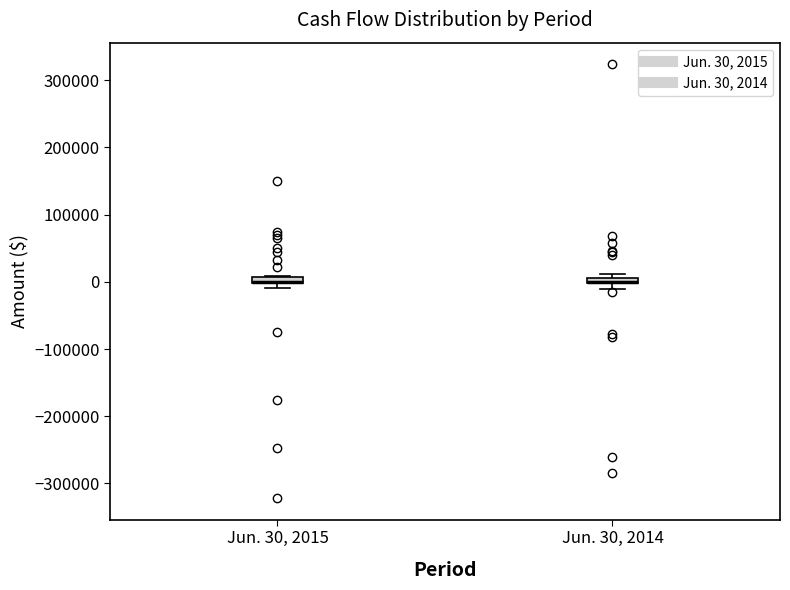

Where is the upper edge of the box for Jun. 30, 2014 on the y-axis? The values are not printed on the chart, so give them approximately, as read against the axis.

10000